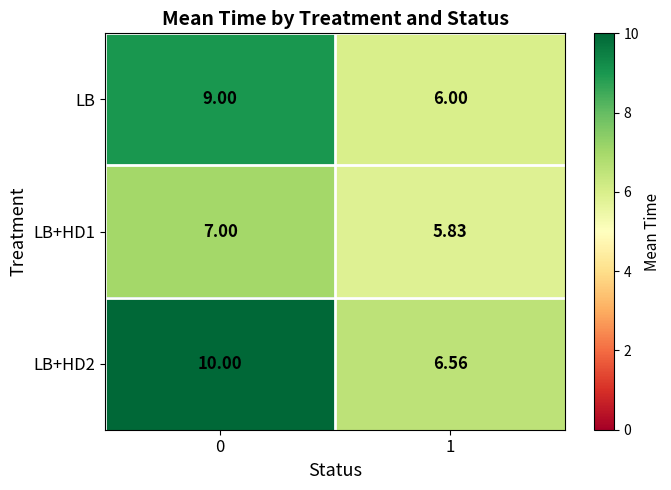

Is the value of LB+HD2 at 0 greater than the value of LB+HD1 at 1?

Yes